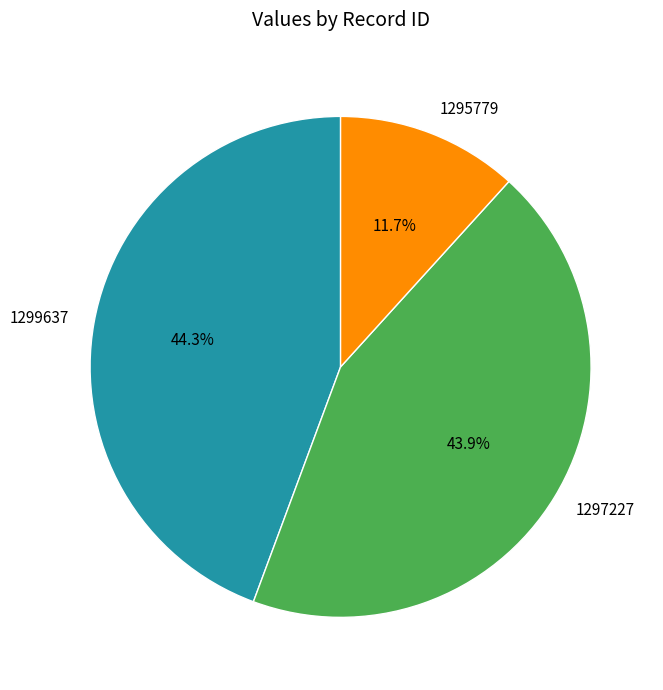

Count the number of slices in the pie.

3